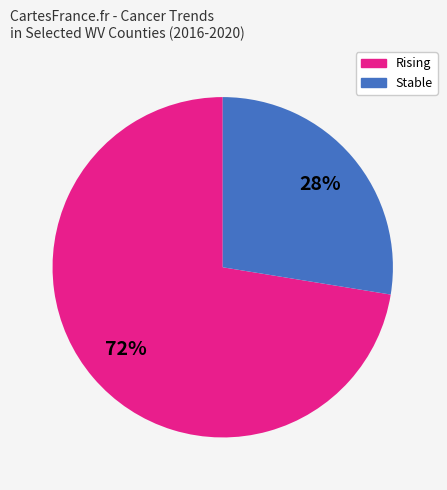

To the nearest percent, what is the average slice percentage?

50%